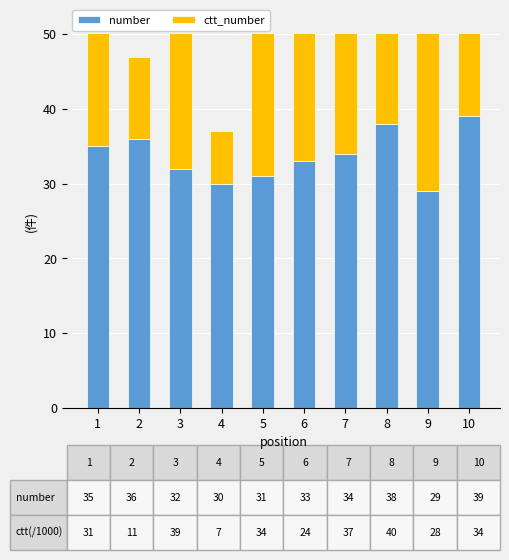

Reading left to right, extract all data points from this chart.

number: 1=35	2=36	3=32	4=30	5=31	6=33	7=34	8=38	9=29	10=39
ctt_number: 1=31	2=11	3=39	4=7	5=34	6=24	7=37	8=40	9=28	10=34